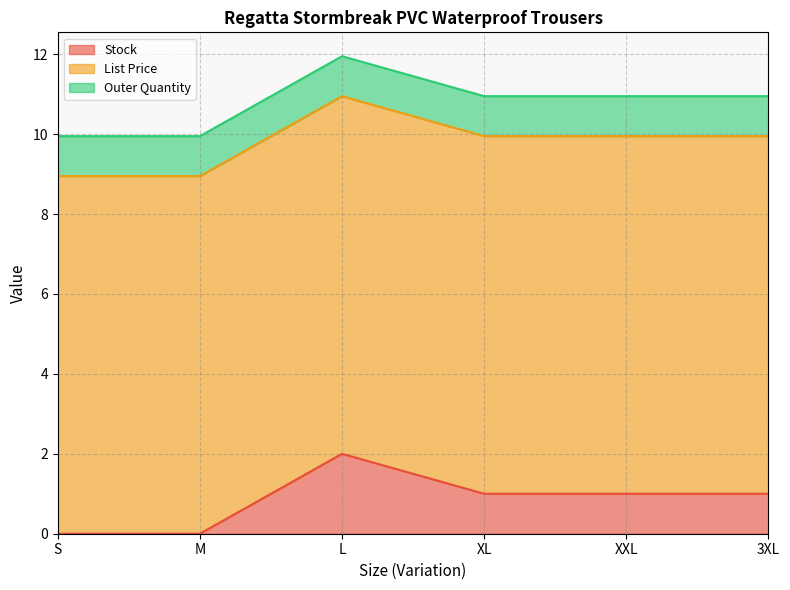

What is the label of the 4th point from the left?

XL